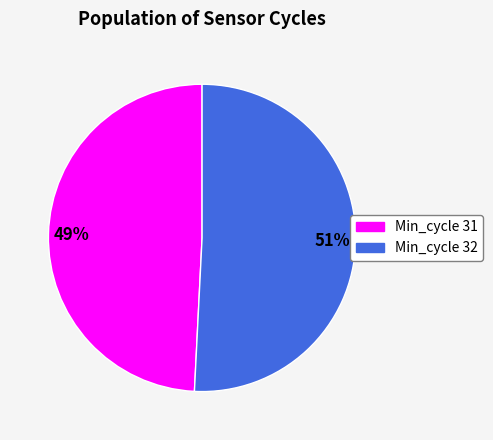

To the nearest percent, what is the average slice percentage?

50%